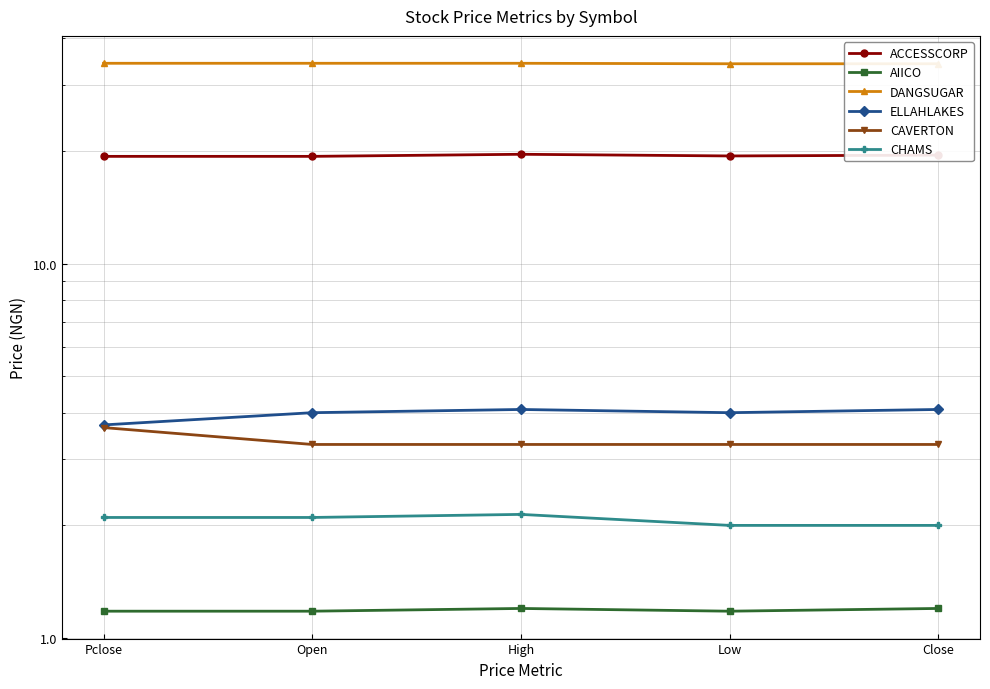

What are all the series names shown in the legend?

ACCESSCORP, AIICO, DANGSUGAR, ELLAHLAKES, CAVERTON, CHAMS